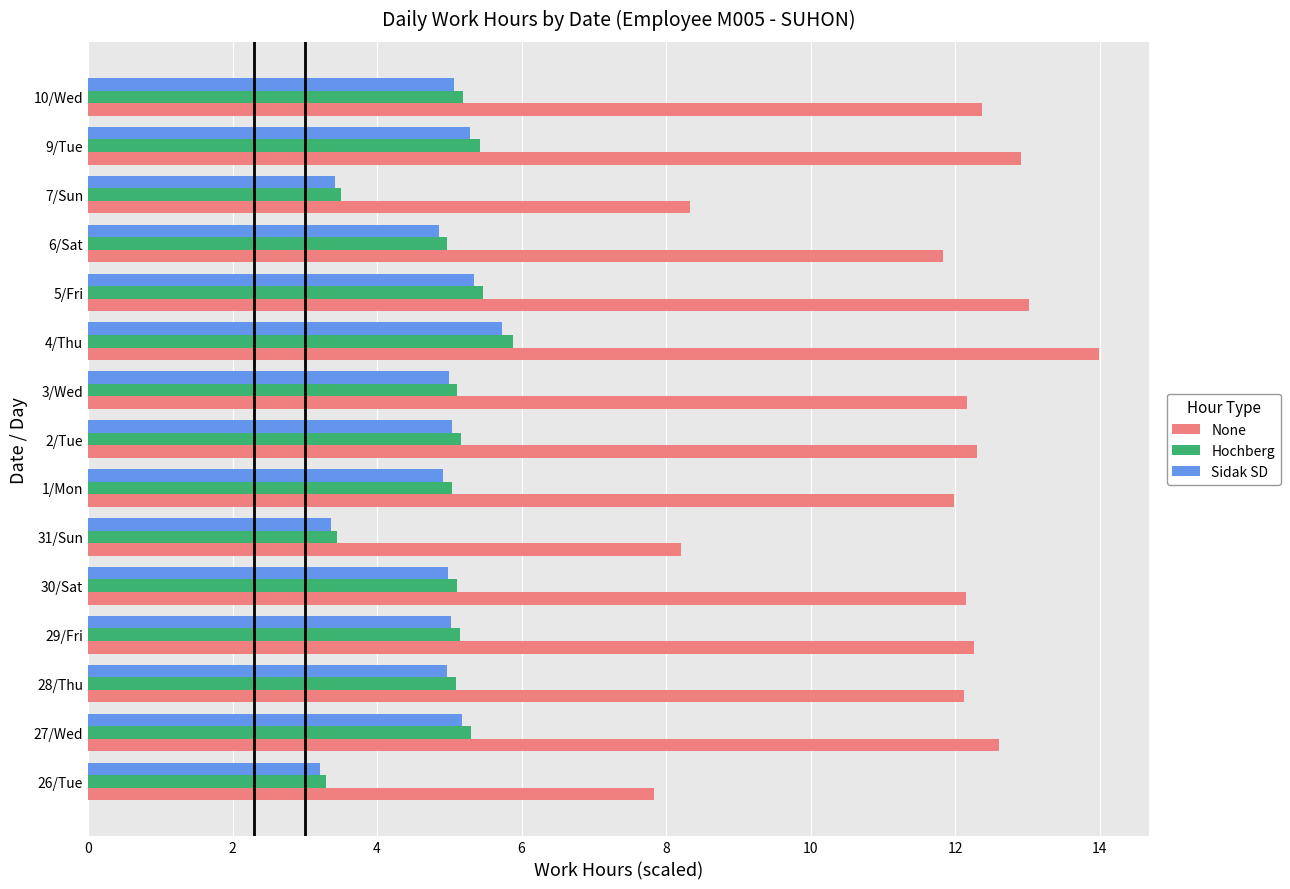

Which series has the largest total across all categories?

None